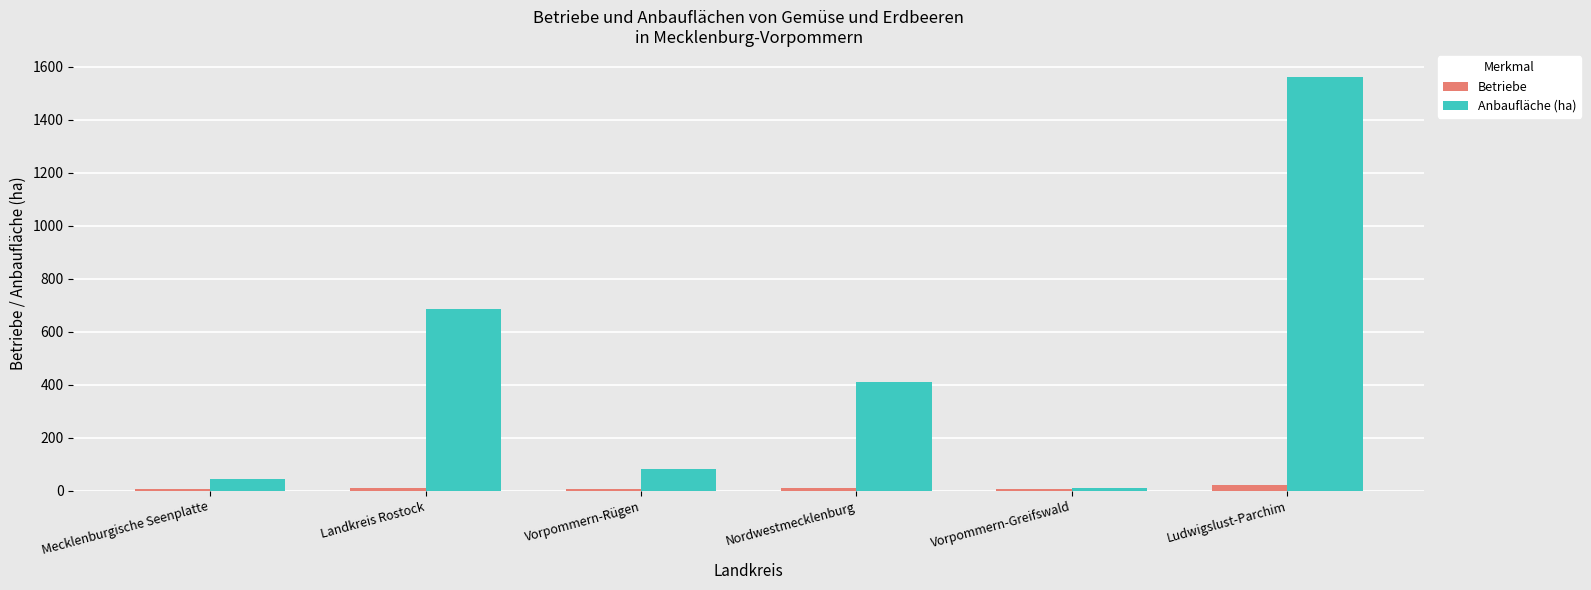

What are all the series names shown in the legend?

Betriebe, Anbaufläche (ha)